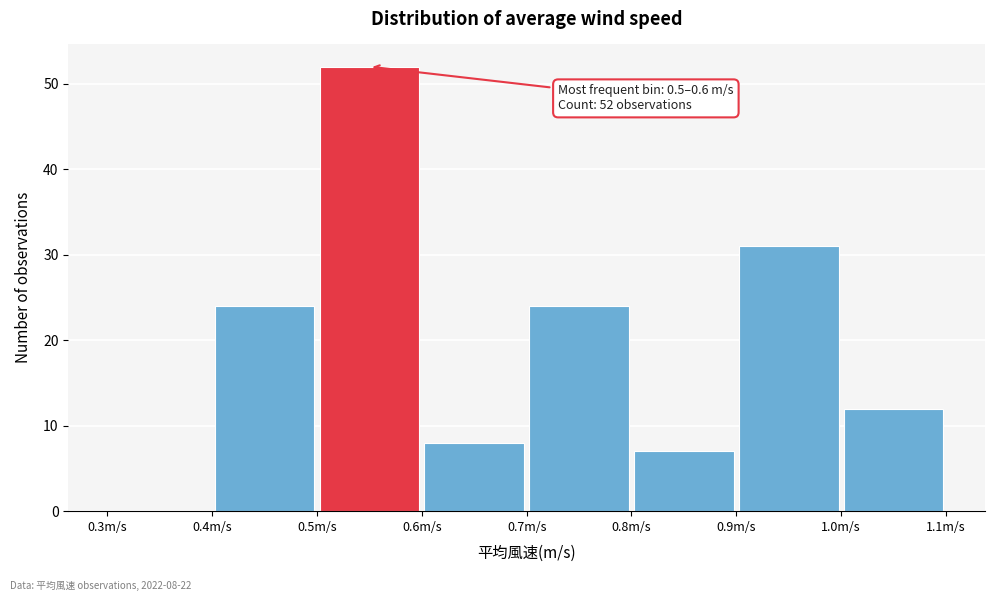

Which range on the x-axis has the tallest bar?

0.5 to 0.6